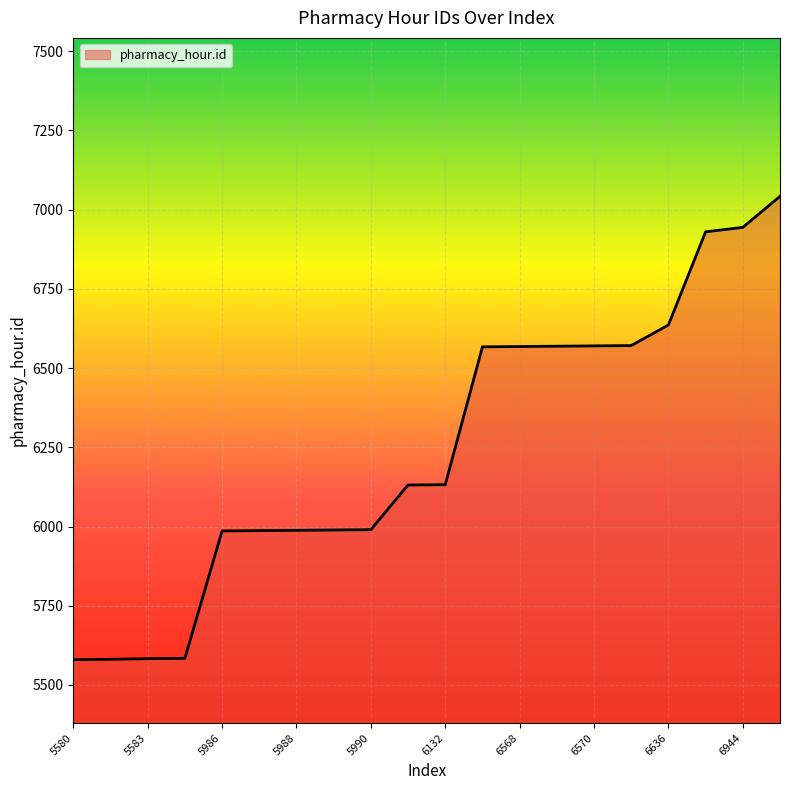

What is the maximum value shown in the chart?

7042